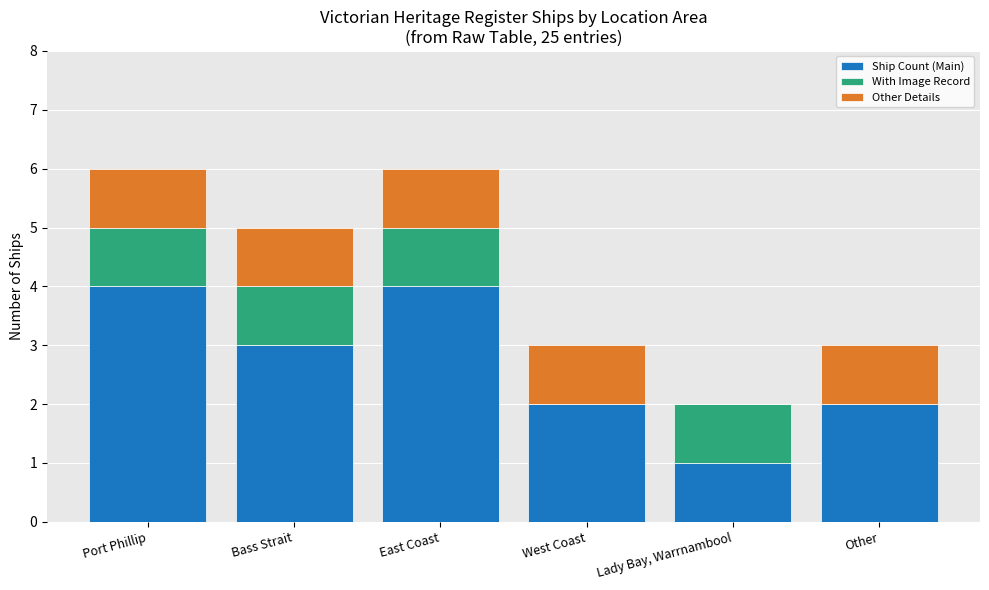

What is the total value across all series at Other?

3